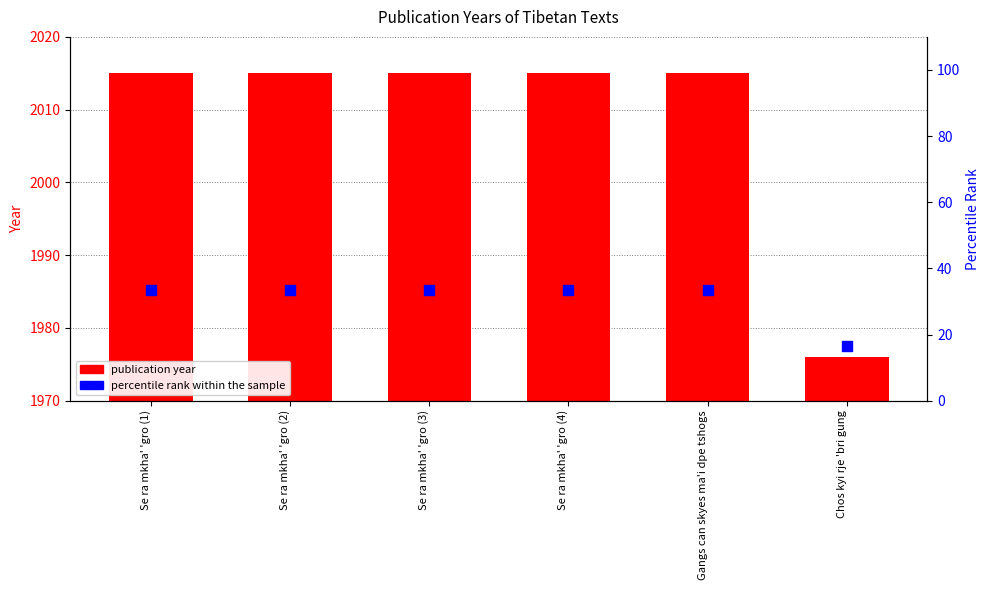

What are all the series names shown in the legend?

publication year, percentile rank within the sample